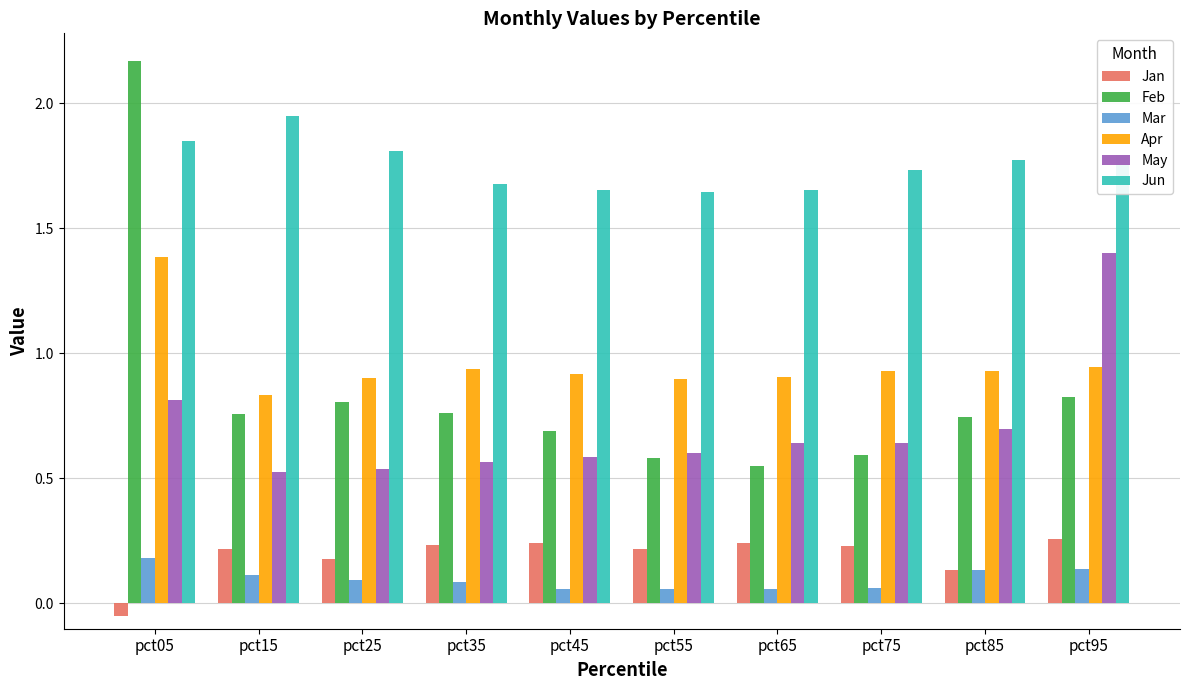

How many Apr values are between 0 and 1?

9